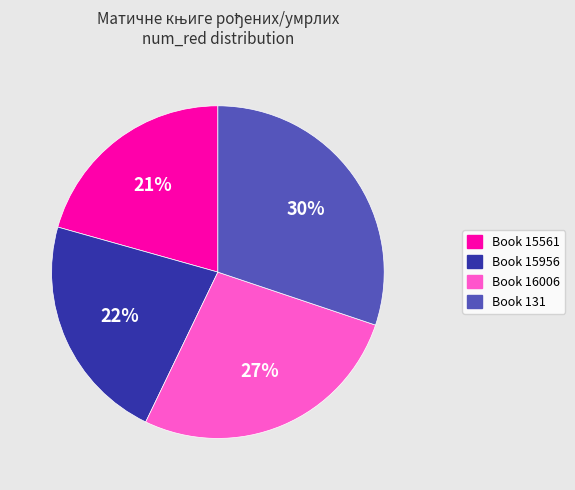

Is there any slice that represents more than half of the pie?

No